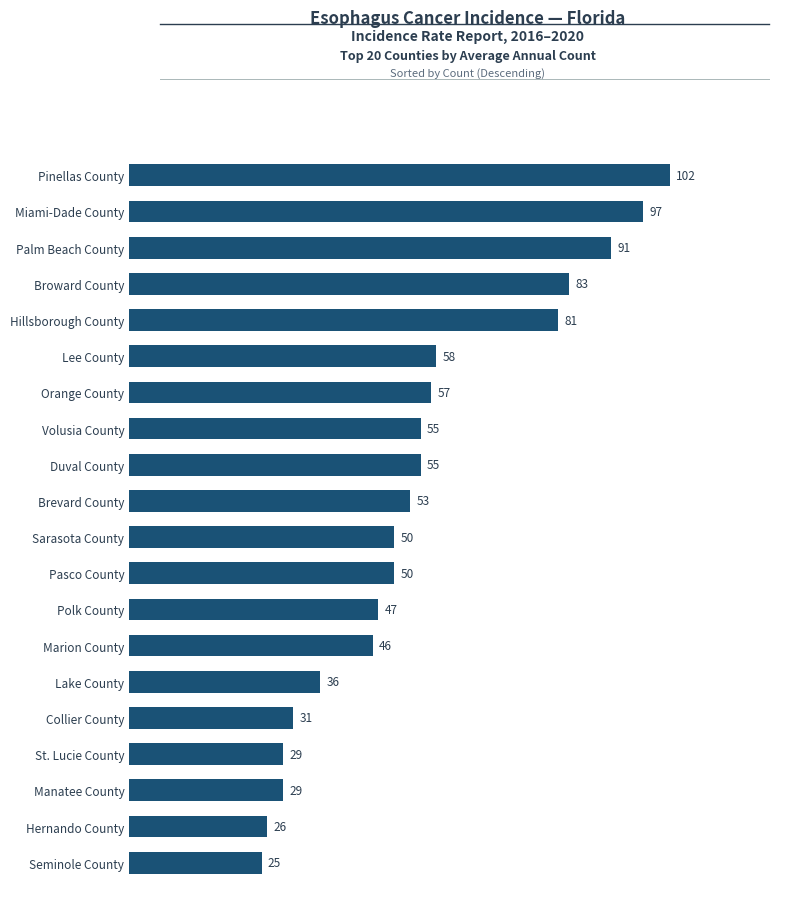

What is the greatest value displayed?

102